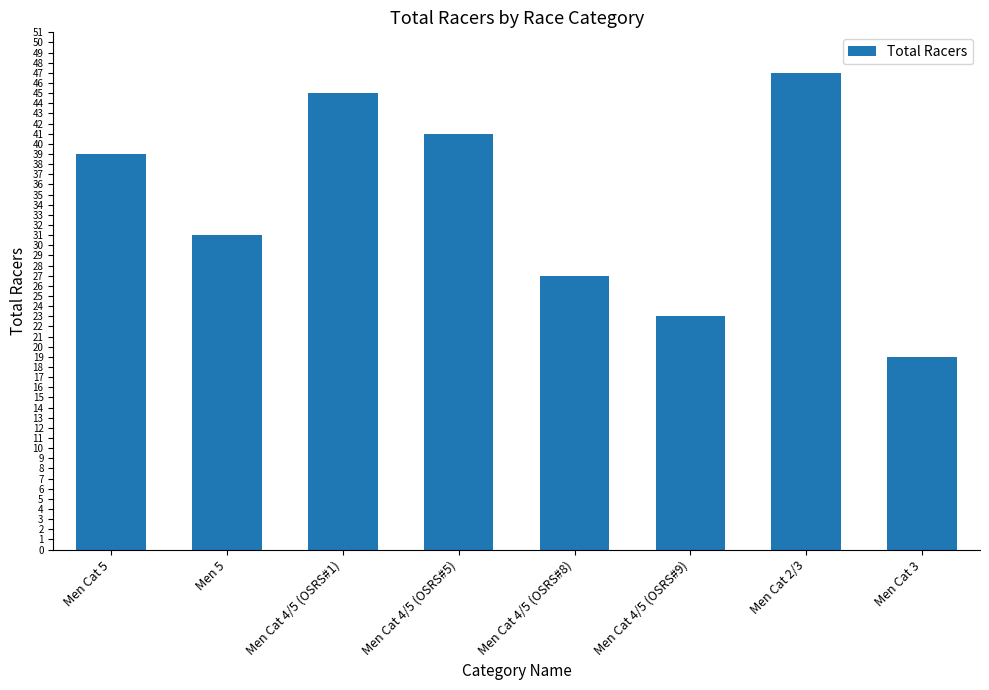

List the labels in order of value, smallest first.

Men Cat 3, Men Cat 4/5 (OSRS#9), Men Cat 4/5 (OSRS#8), Men 5, Men Cat 5, Men Cat 4/5 (OSRS#5), Men Cat 4/5 (OSRS#1), Men Cat 2/3